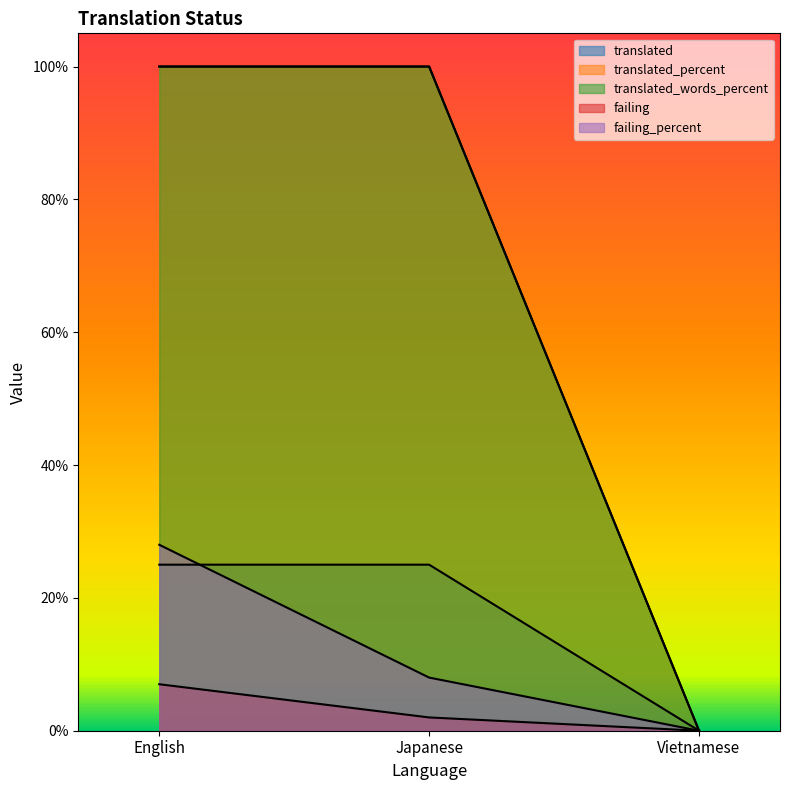

Where is translated_percent nearest to the value 50?

English